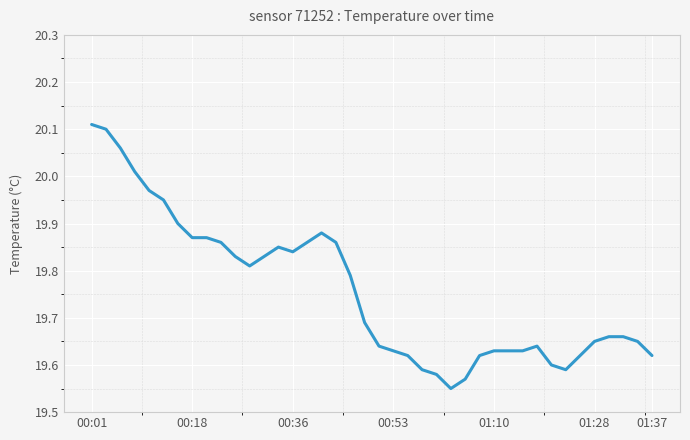

Reading right to left, transcribe all the data shown in this chart.

19.6	19.6	19.7	19.7	19.6	19.6	19.6	19.6	19.6	19.6	19.6	19.6	19.6	19.6	19.6	19.6	19.6	19.6	19.6	19.6	19.7	19.8	19.9	19.9	19.9	19.8	19.9	19.8	19.8	19.8	19.9	19.9	19.9	19.9	19.9	20.0	20.0	20.1	20.1	20.1